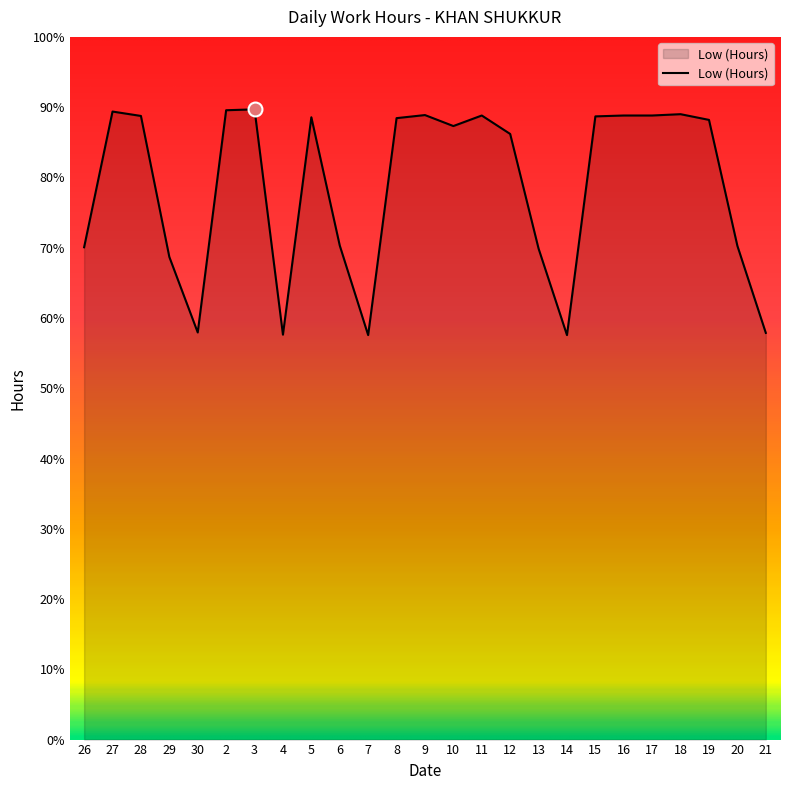

Does the chart display data point markers on the line(s)?

No